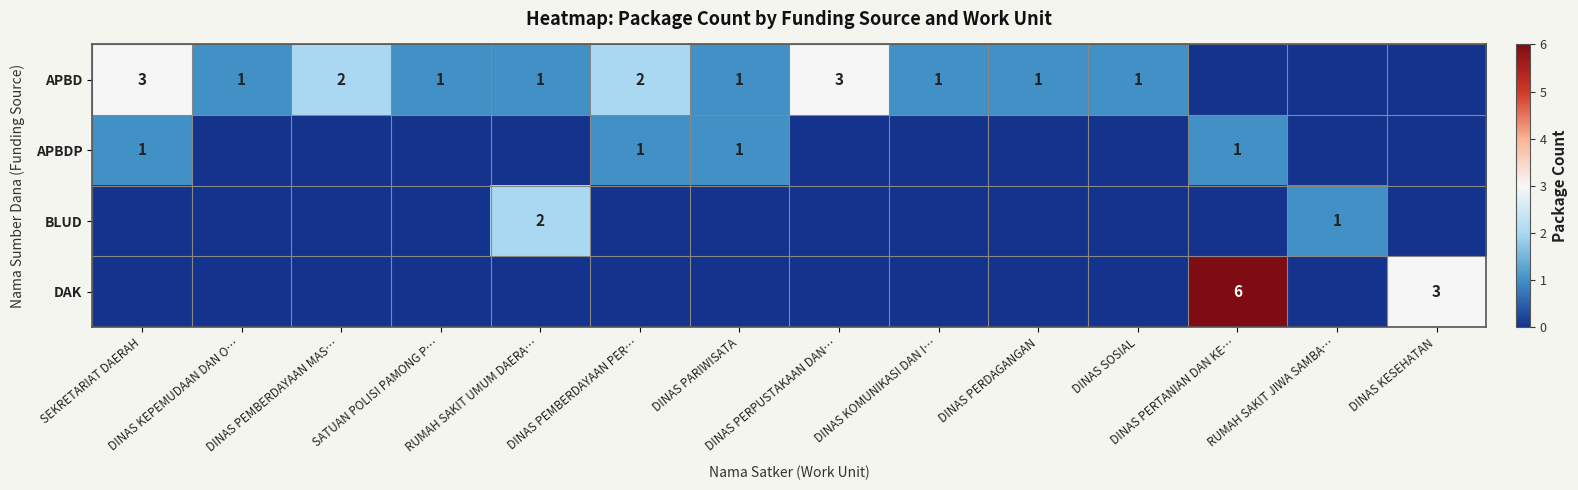

At how many categories does at least one series exceed 2?

4